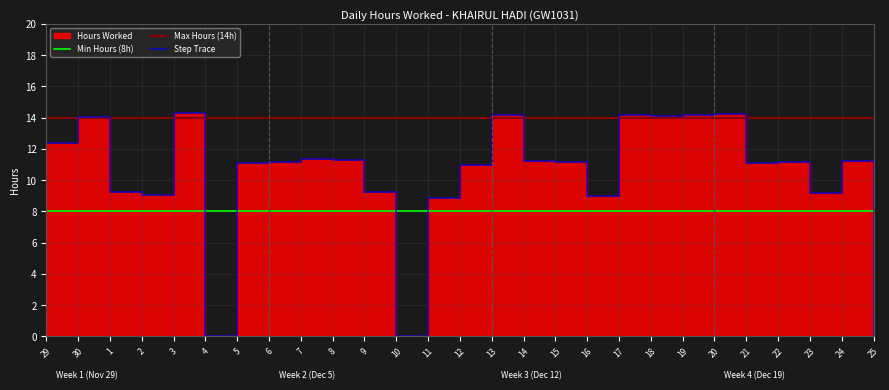

Where is the data nearest to the value 7?

11